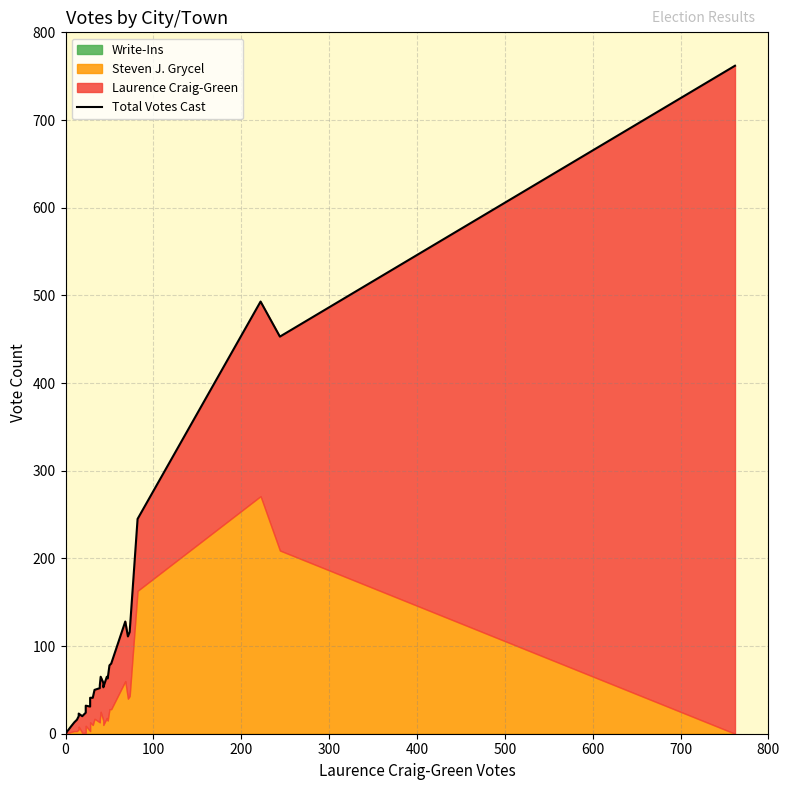

How many interior local valleys (lower than both neighbors) does the data have?

6